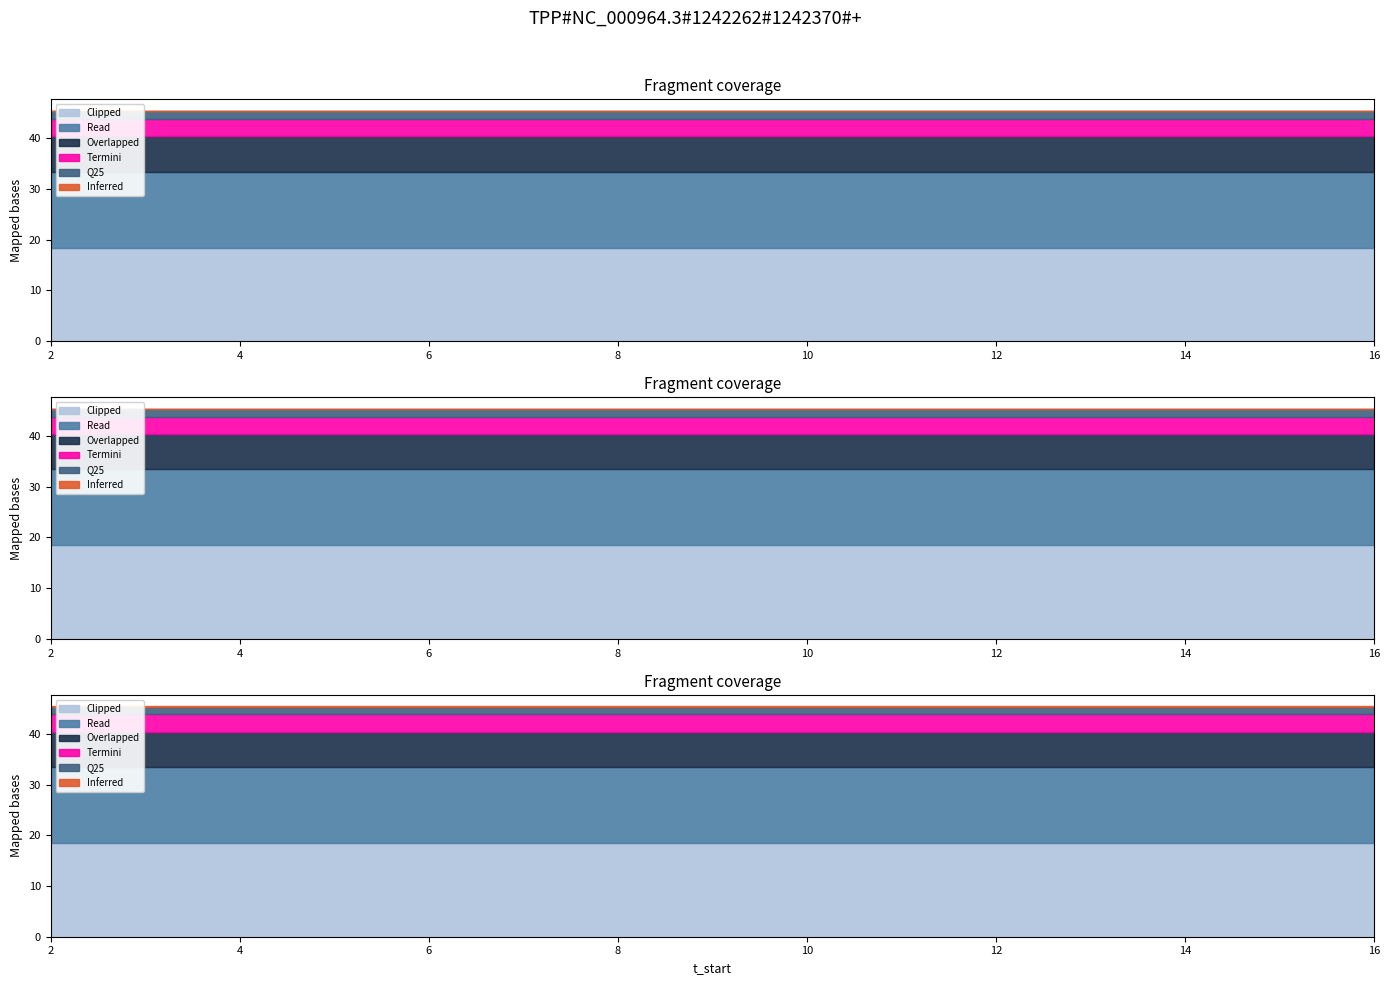

What is the total value across all series at 7?

45.4